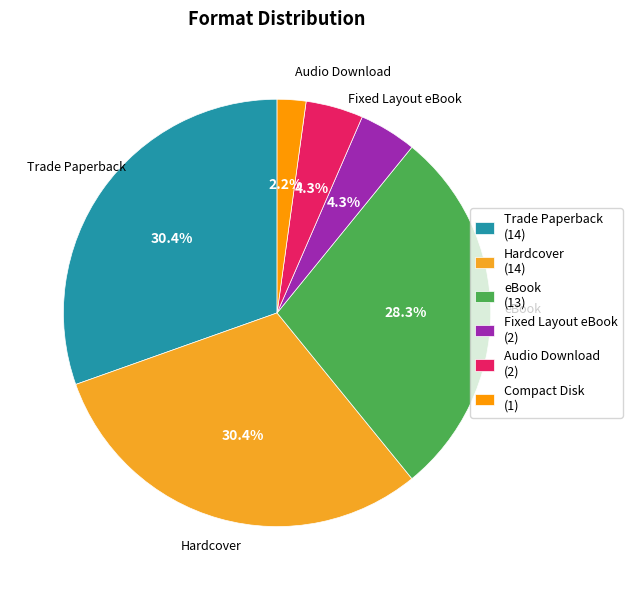

To the nearest percent, what is the difference between the largest and smallest slice percentages?

28%